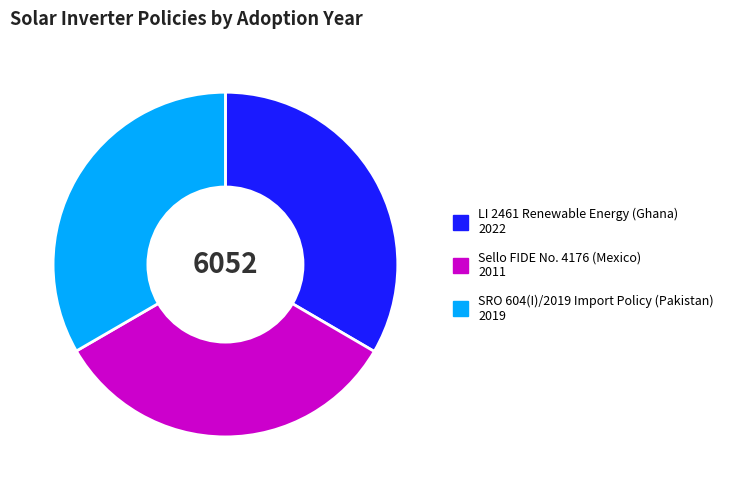

Is there a majority slice in this chart?

No